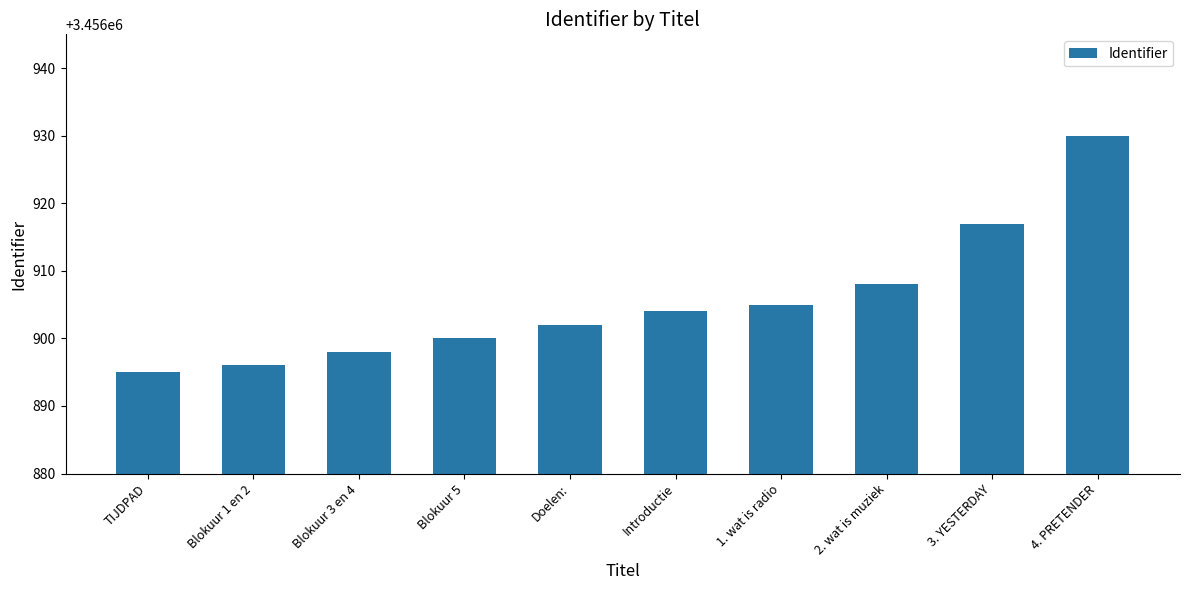

Reading left to right, what are all the values shown in this chart?

3456895	3456896	3456898	3456900	3456902	3456904	3456905	3456908	3456917	3456930